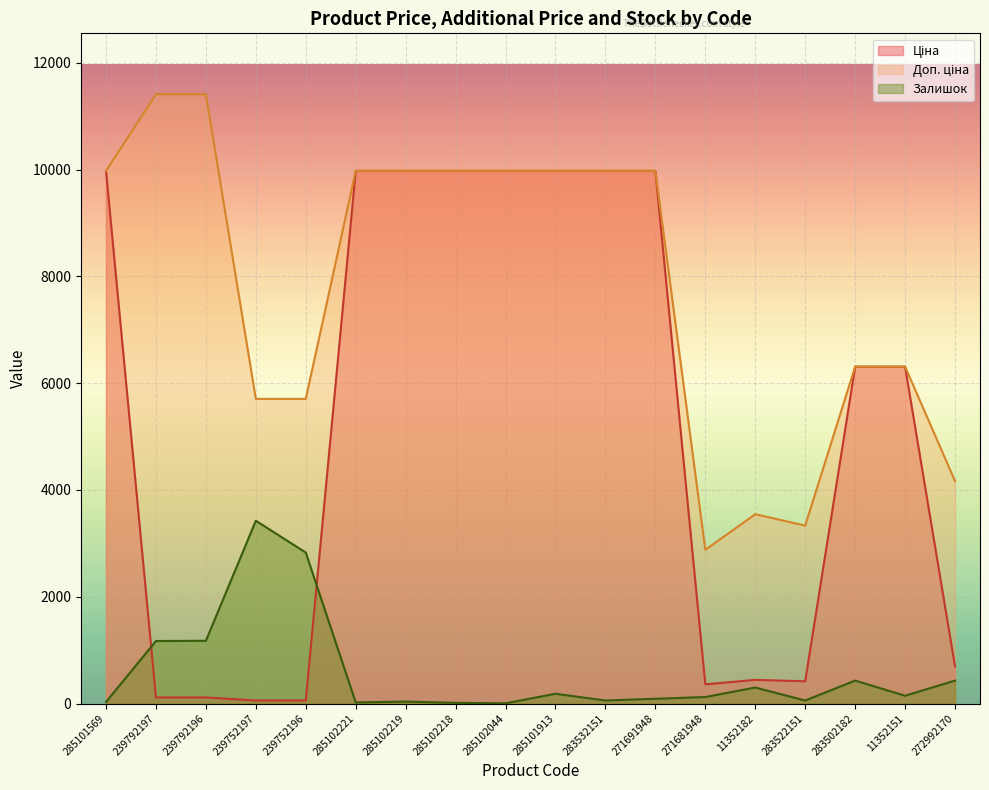

At which label is Ціна closest to 5016?

283502182